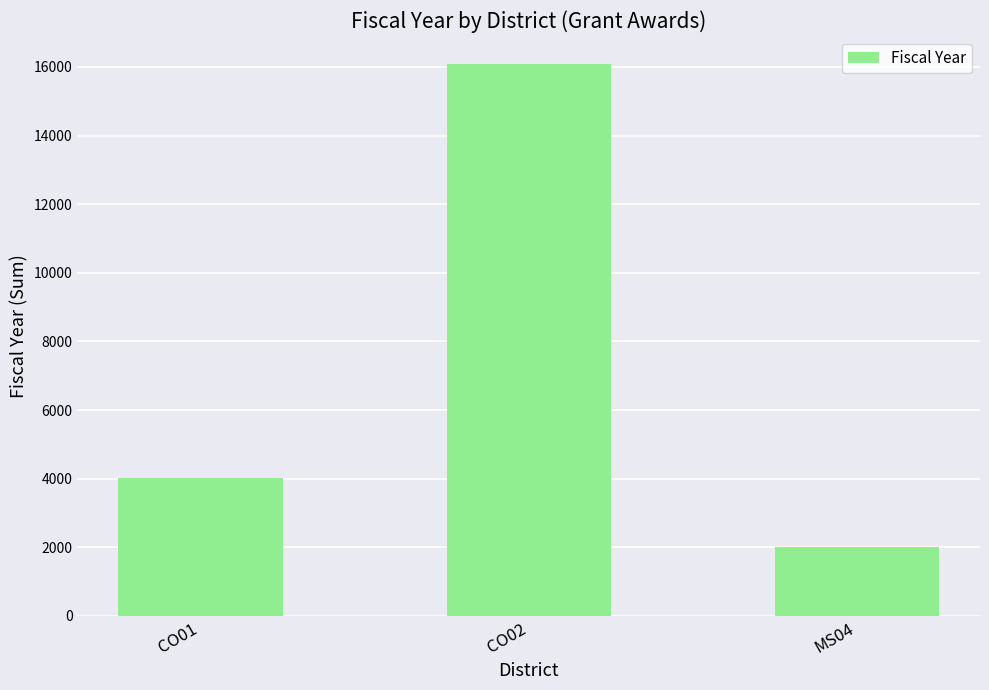

The value at CO01 is 4022. True or false?

True